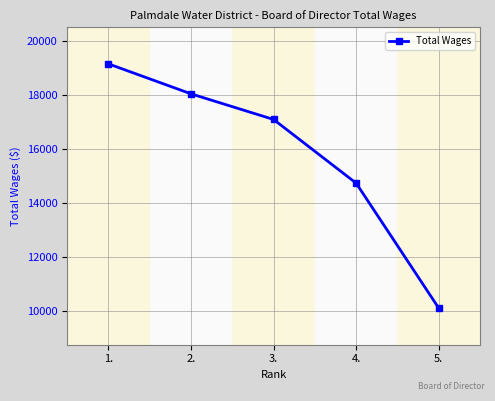

What is the label of the 2nd point from the right?

4.